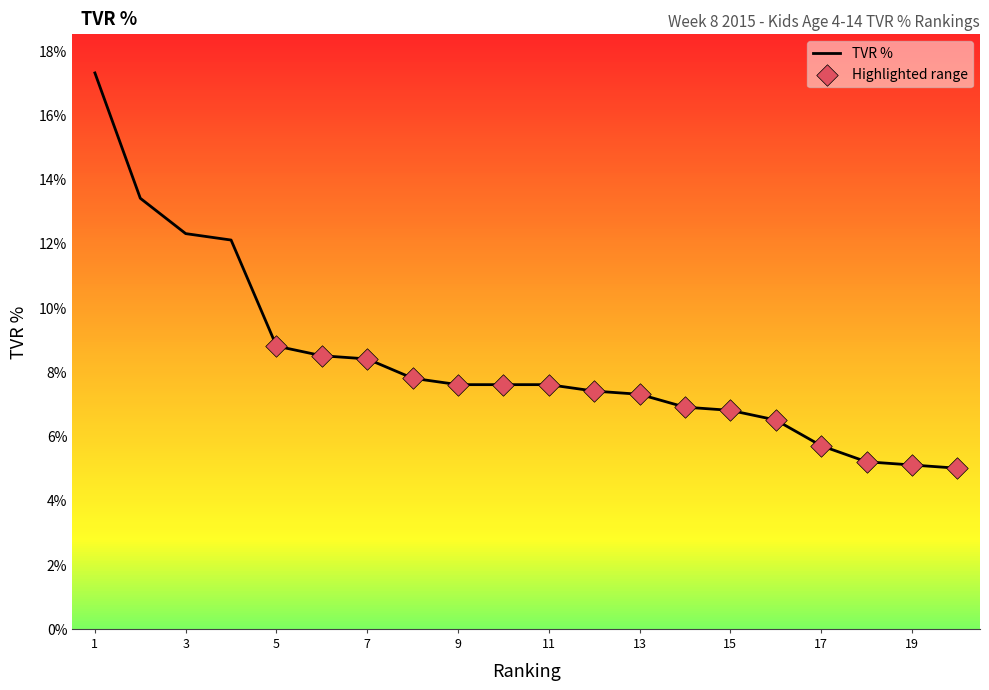

What is the difference between the maximum and minimum values?

12.3